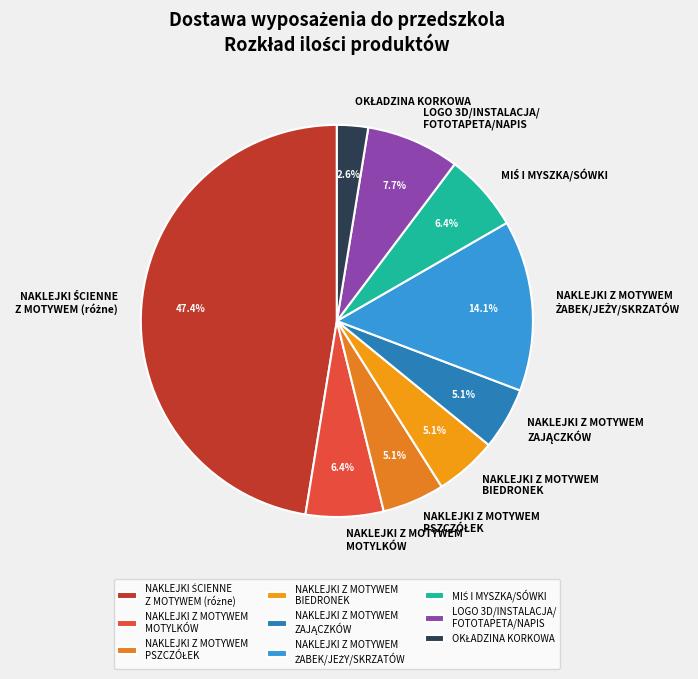

Approximately how many times larger is the value at NAKLEJKI Z MOTYWEM BIEDRONEK compared to NAKLEJKI Z MOTYWEM MOTYLKÓW?

0.8